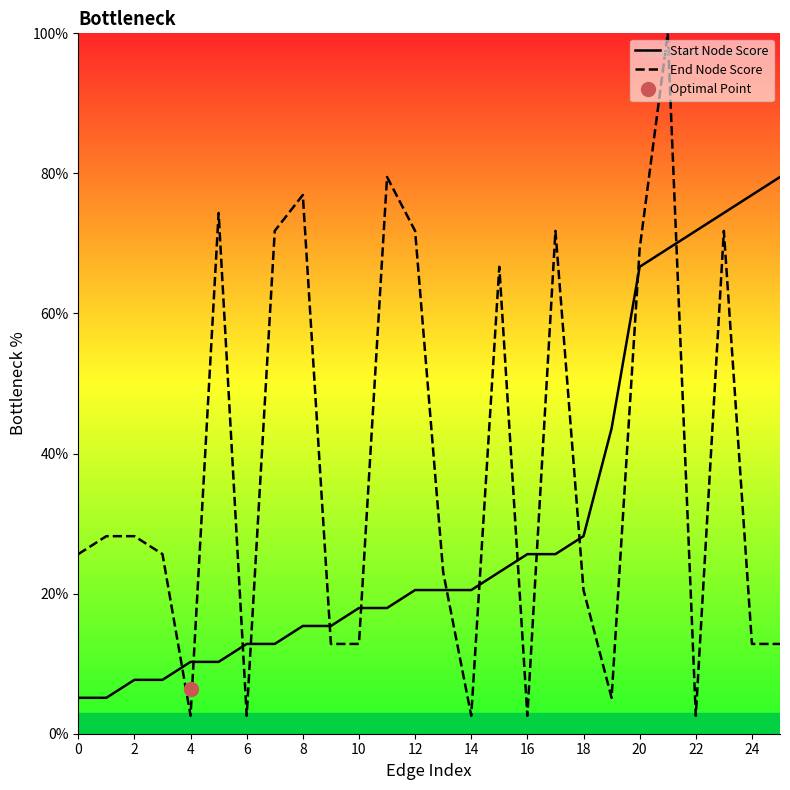

True or false: End Node Score has more than 2 interior local peaks.

True